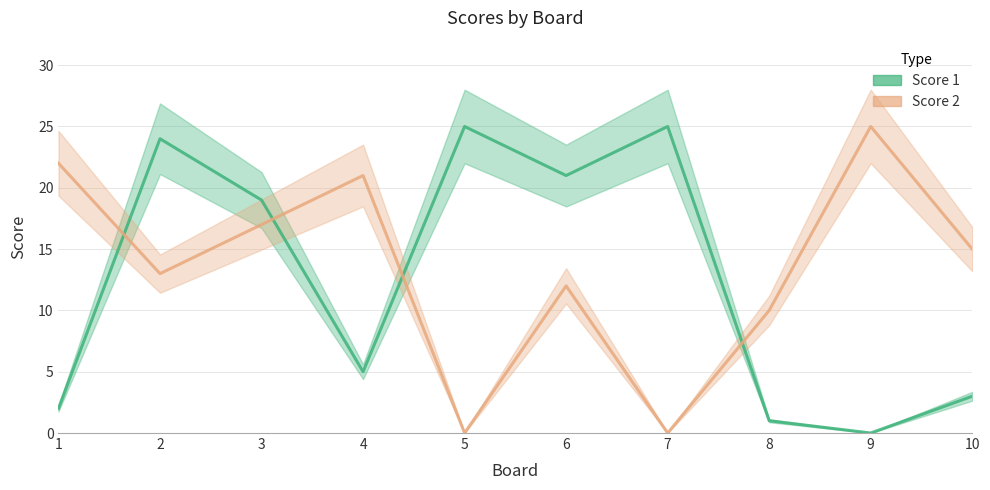

What is the difference between the maximum and minimum values in the Score 2 series?

25